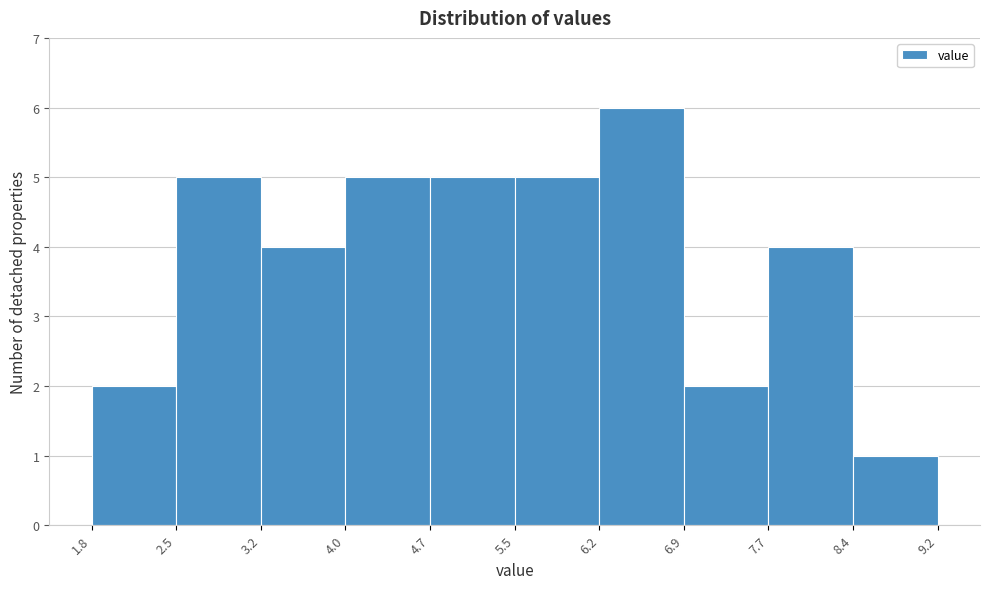

Reading left to right, list every bar in this chart as the range it spans on the x-axis followed by its height. The values are not printed on the chart, so give them approximately, as read against the axis.

1.8 to 2.5: 2
2.5 to 3.2: 5
3.2 to 4.0: 4
4.0 to 4.7: 5
4.7 to 5.5: 5
5.5 to 6.2: 5
6.2 to 6.9: 6
6.9 to 7.7: 2
7.7 to 8.4: 4
8.4 to 9.2: 1